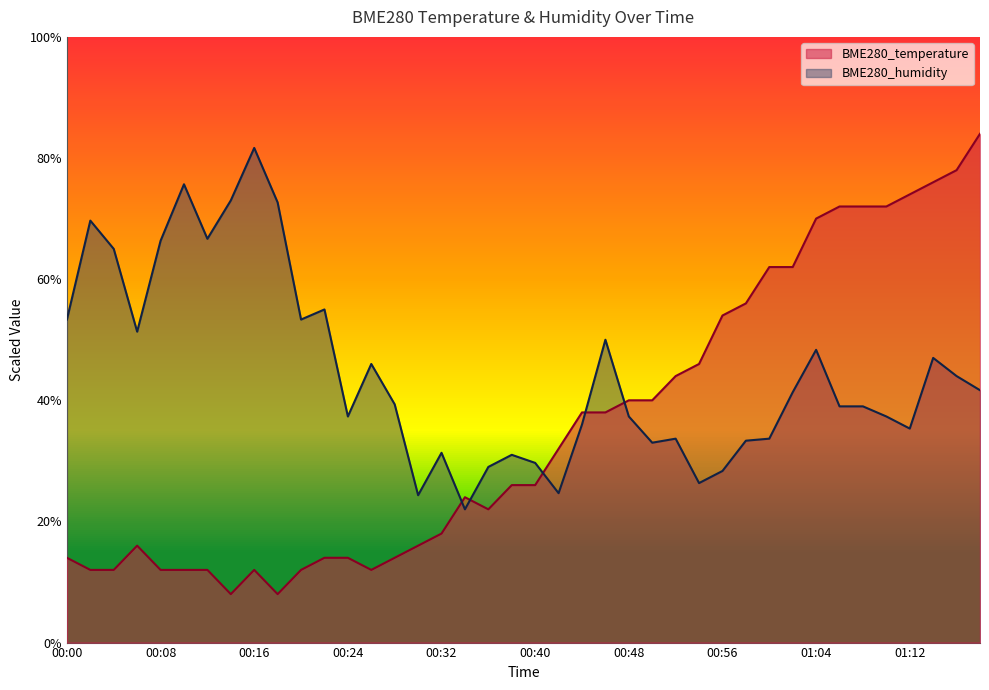

The BME280_temperature series shows 8.0 at 00:18. True or false?

True